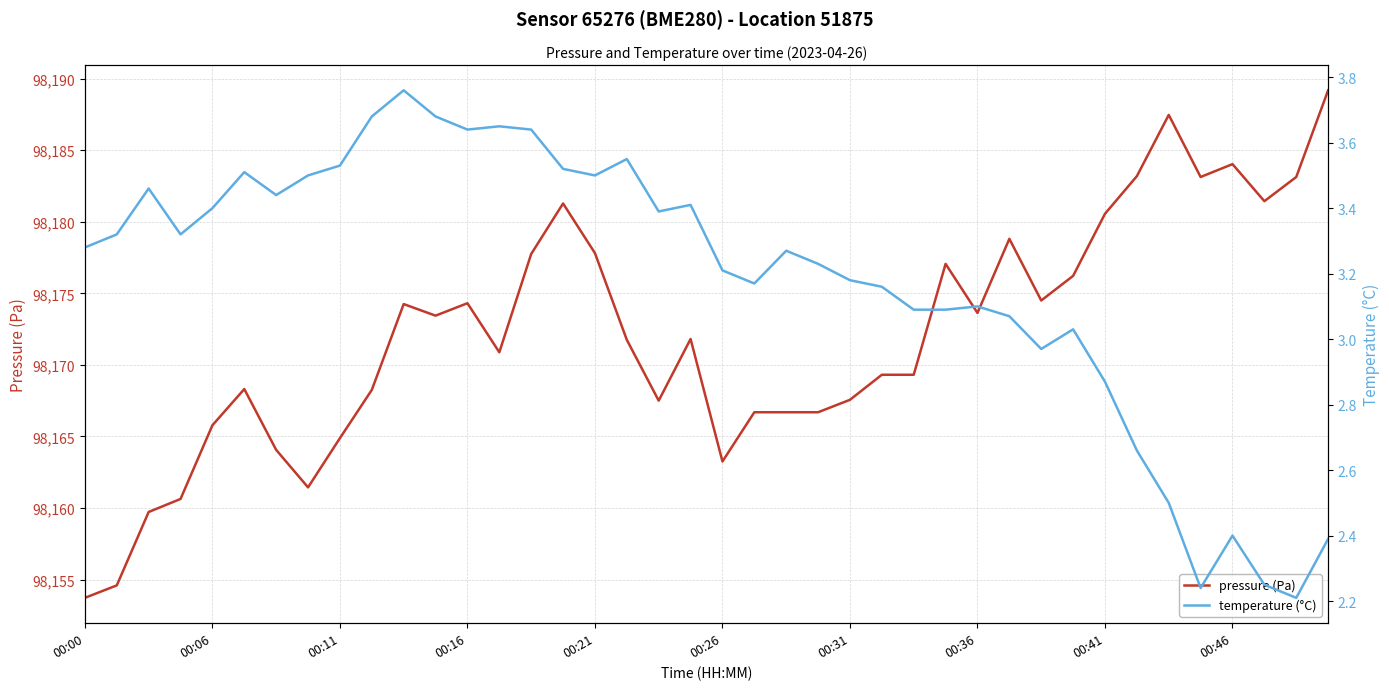

What is the difference between the second highest and second lowest values in the pressure (Pa) series?

32.9